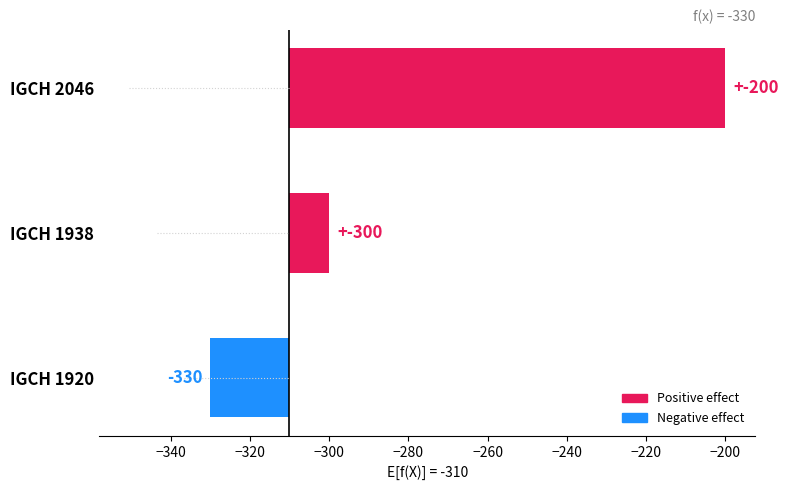

Count the number of data series in this chart.

1